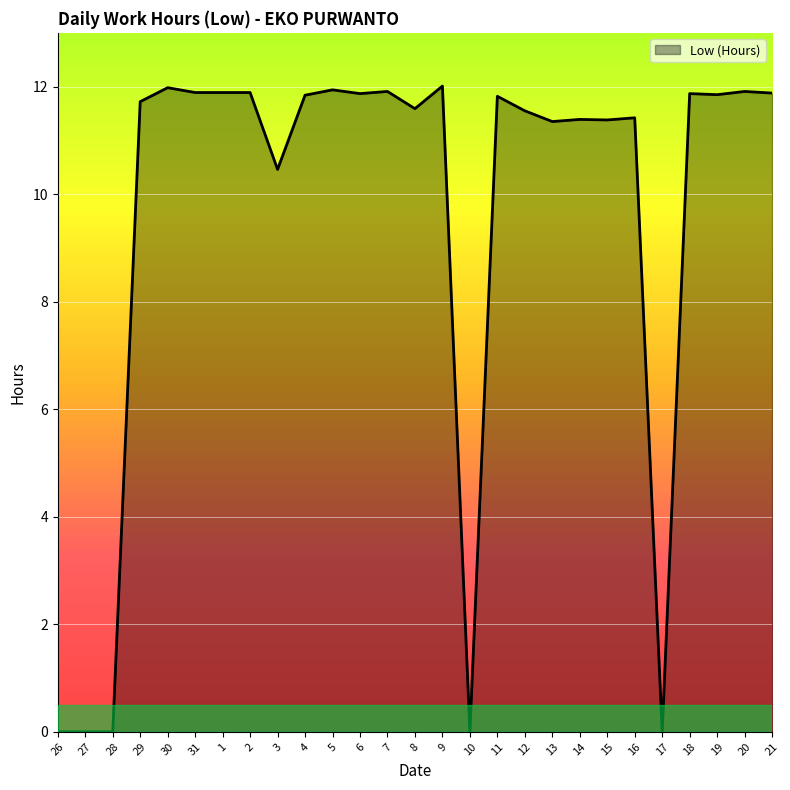

Which has a higher value, 5 or 15?

5